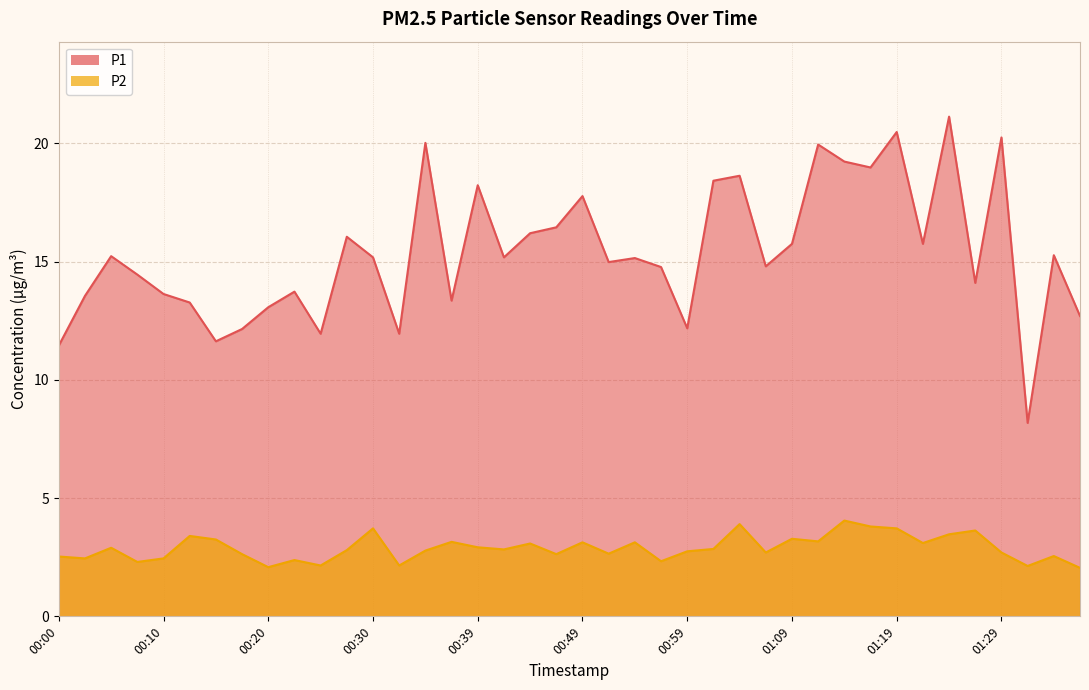

Is it true that P1 equals 3.9 at 01:02?

False